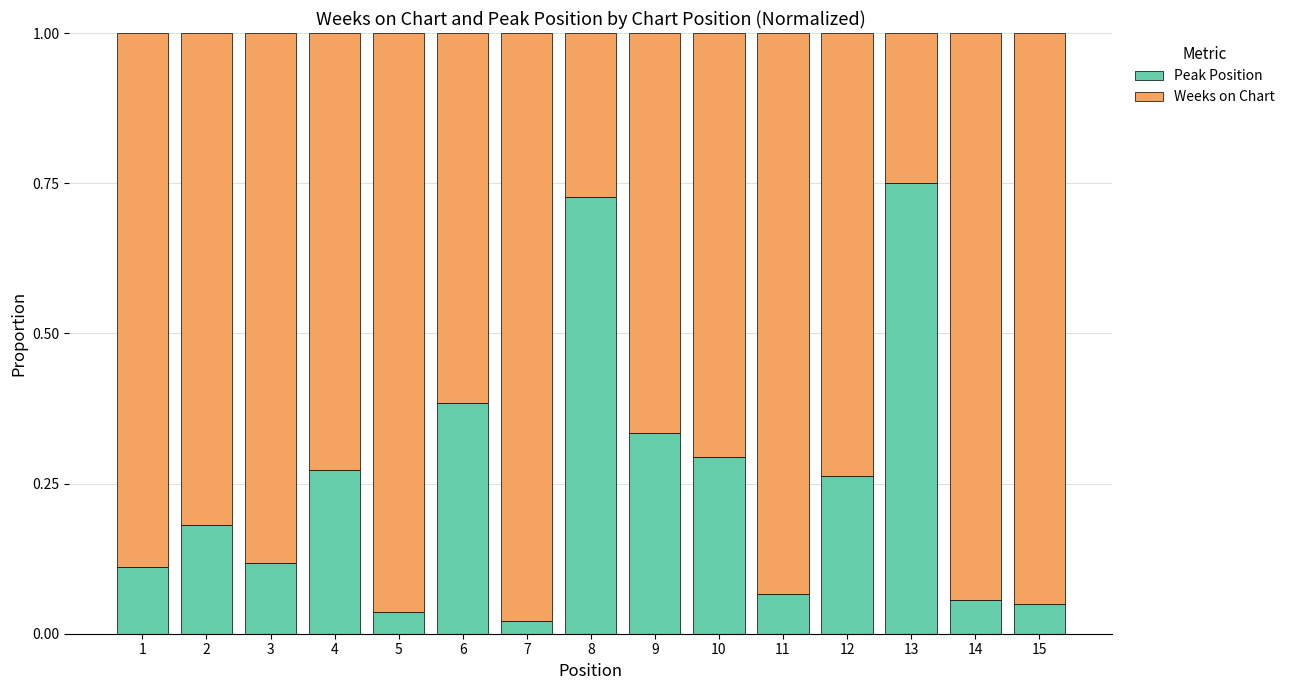

What is the sum of all Peak Position values?

3.7